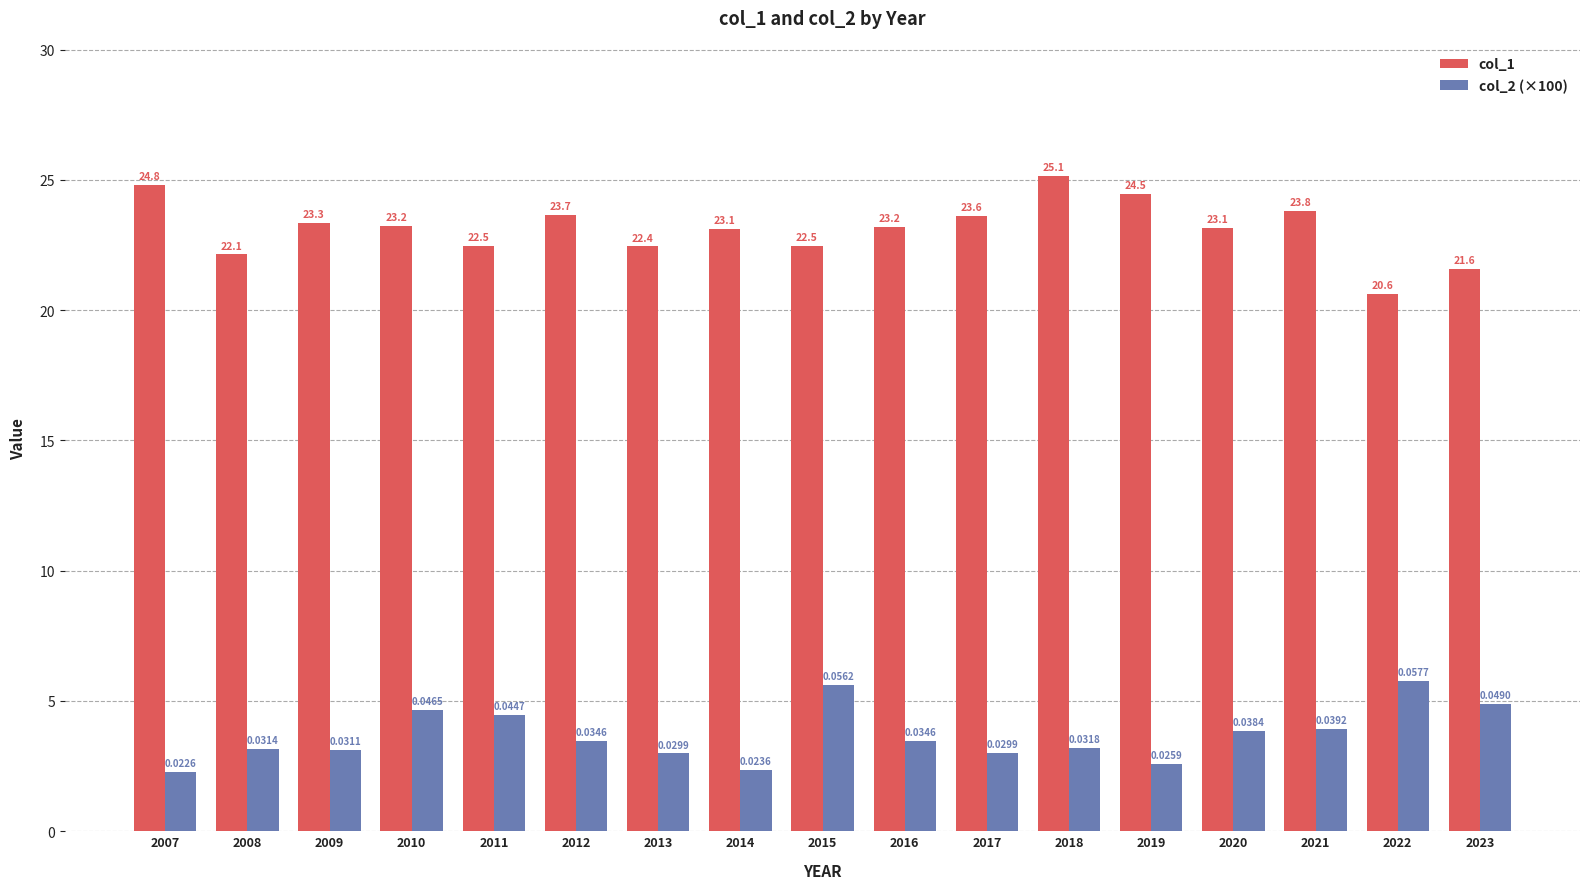

What is the difference between the col_2 (×100) values at 2019 and 2007?

0.3